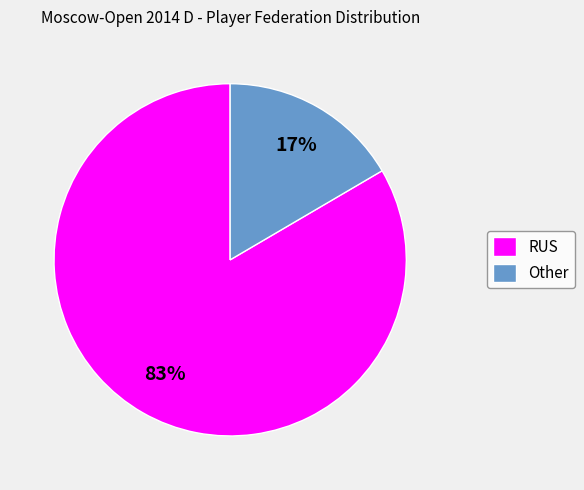

Which category has the biggest portion of the pie?

RUS